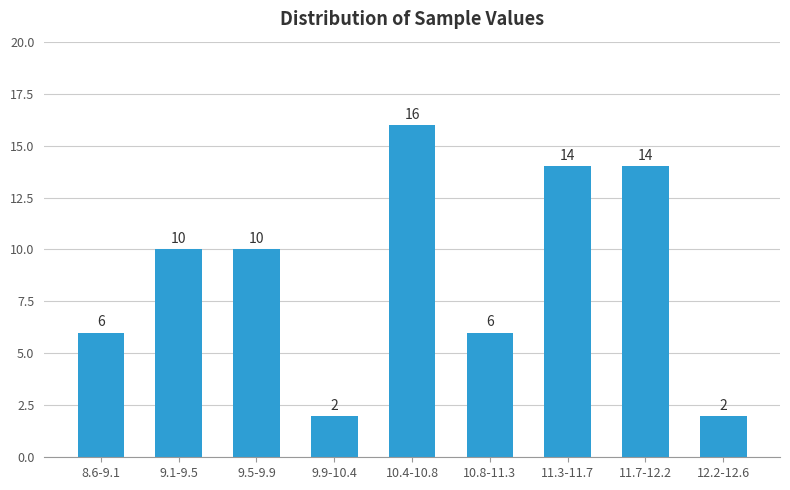

Reading left to right, list all the values displayed in this chart.

8.6-9.1=6	9.1-9.5=10	9.5-9.9=10	9.9-10.4=2	10.4-10.8=16	10.8-11.3=6	11.3-11.7=14	11.7-12.2=14	12.2-12.6=2